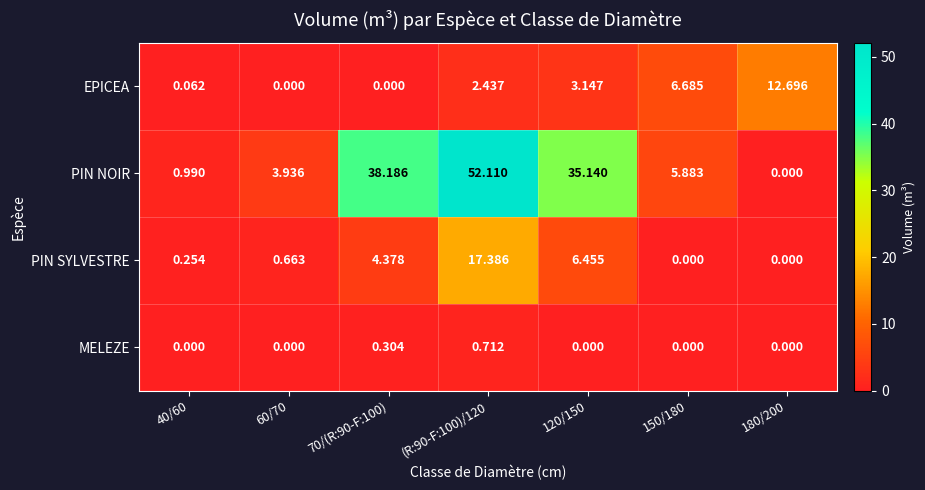

Rank the series at 120/150 from highest to lowest value.

PIN NOIR, PIN SYLVESTRE, EPICEA, MELEZE